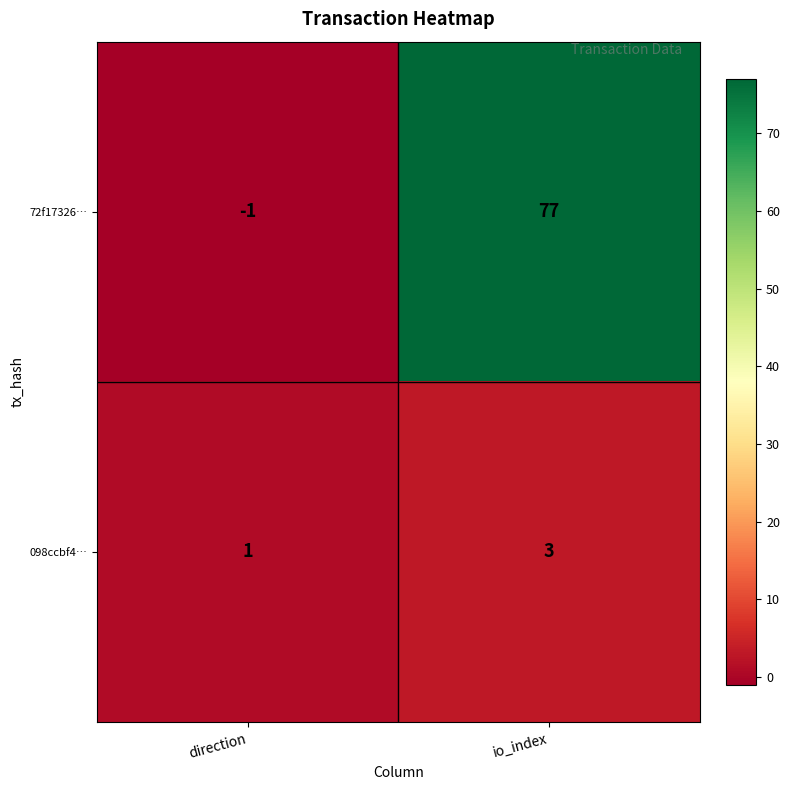

What is the approximate value of 72f17326… at io_index?

77